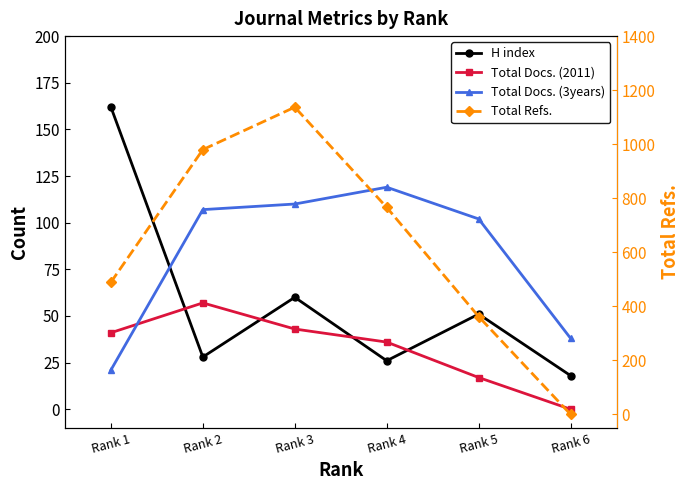

Which has a higher value, Rank 4 or Rank 5?

Rank 5